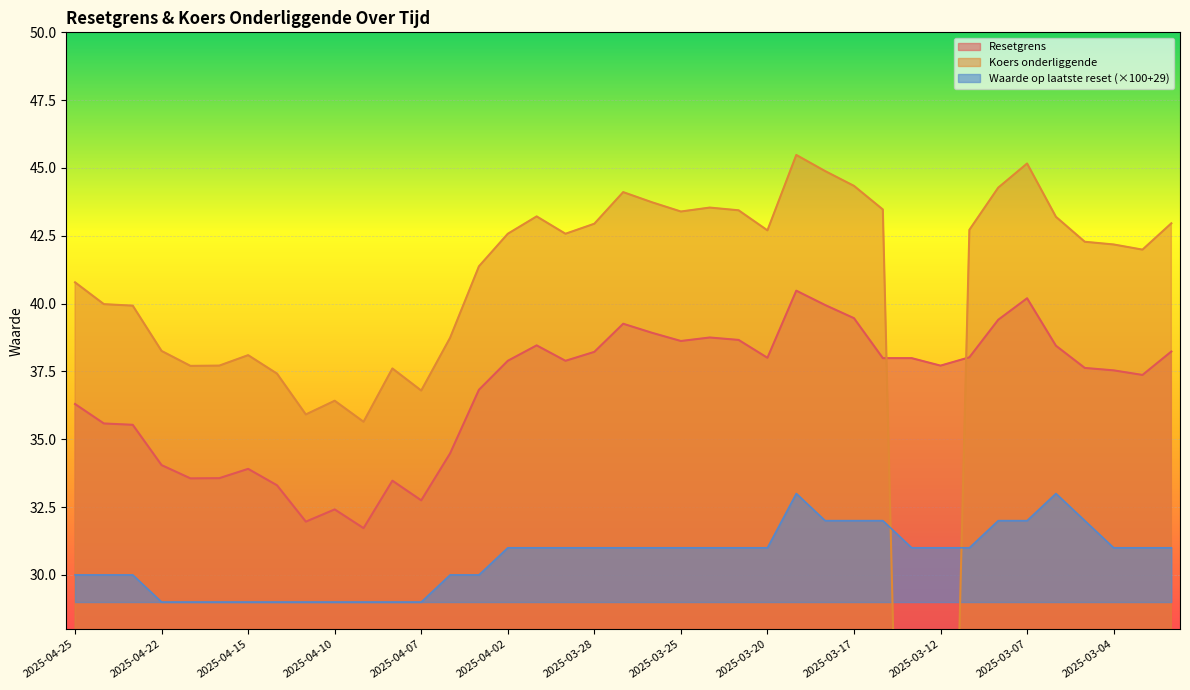

Where does the Waarde op laatste reset series first go above 31?

2025-03-19